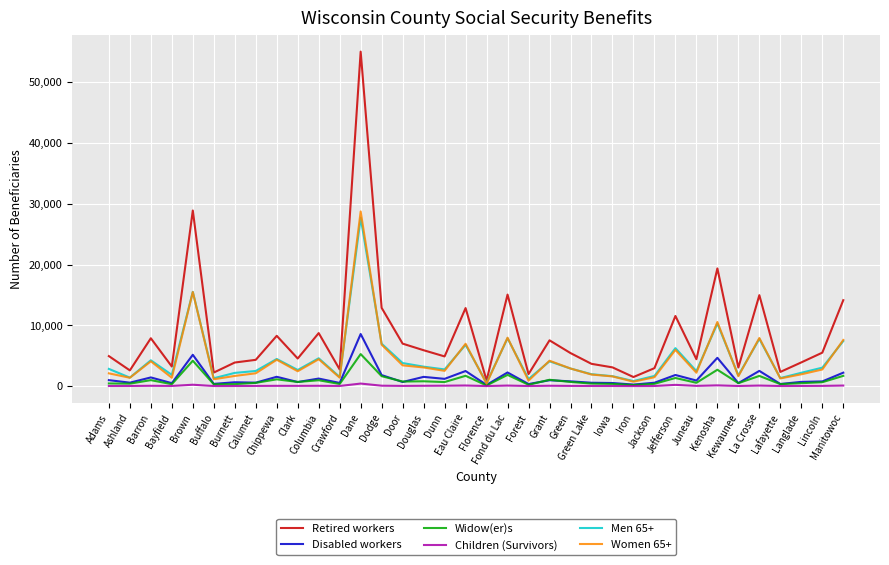

At which category is the sum across all series the highest?

Dane